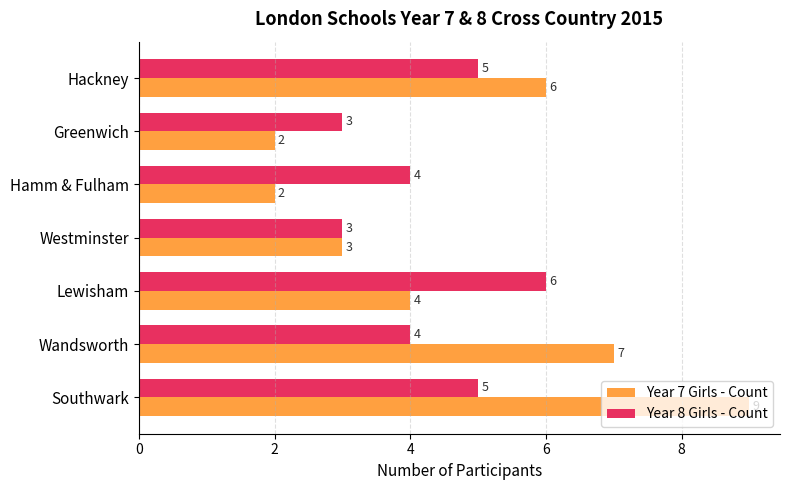

The Year 7 Girls - Count series shows 4 at Lewisham. True or false?

True